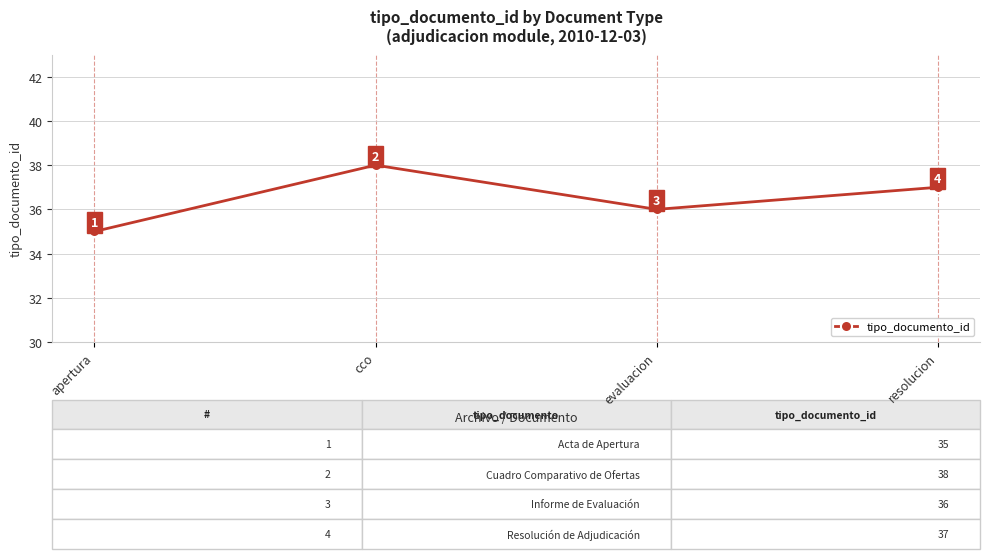

Reading left to right, extract all data points from this chart.

apertura=35	cco=38	evaluacion=36	resolucion=37